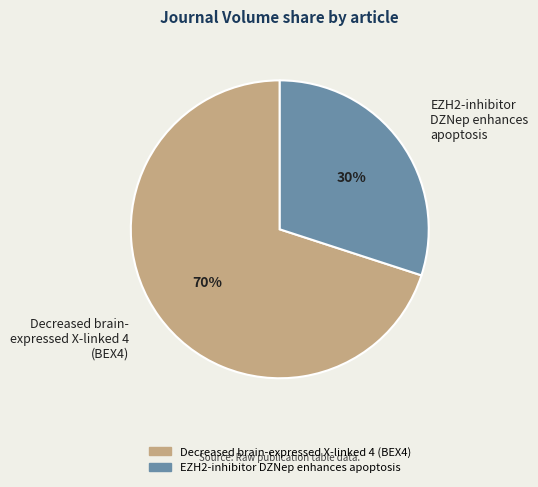

To the nearest percent, what percentage of the pie is EZH2-inhibitor DZNep enhances apoptosis?

30%